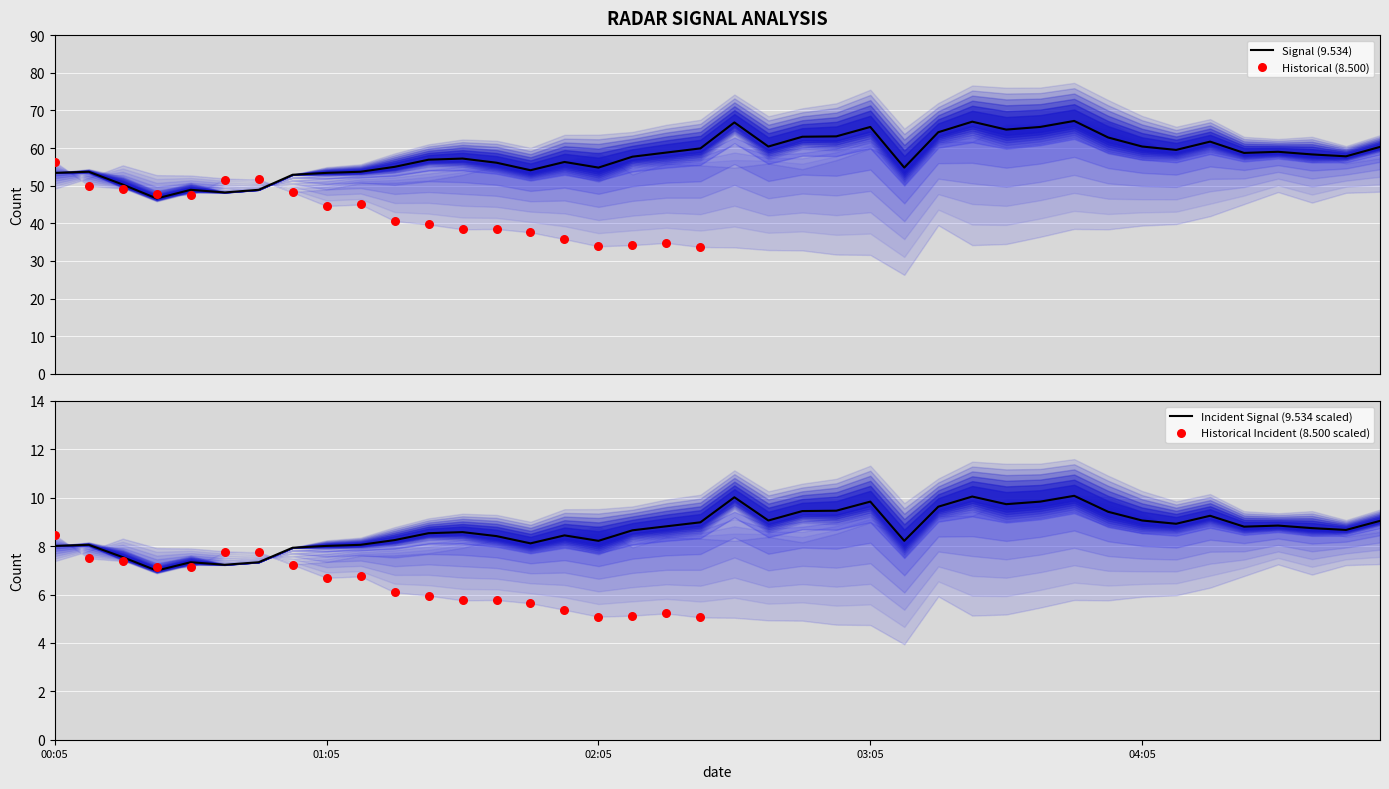

At how many categories does at least one series exceed 49?

40